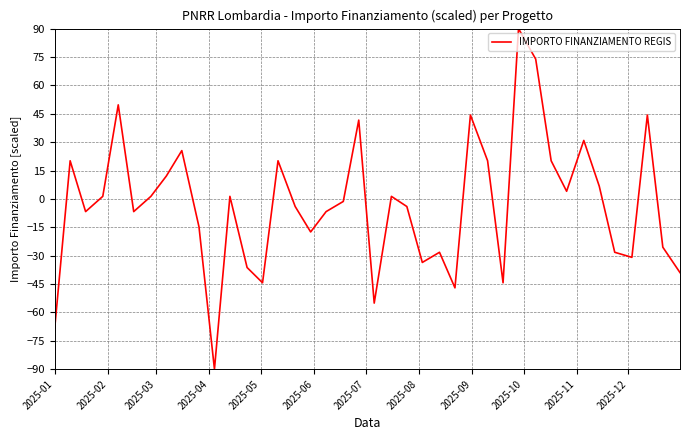

Reading left to right, what are all the values shown in this chart?

-68.5	20.1	-6.7	1.3	49.7	-6.7	1.3	12.1	25.5	-14.8	-90.0	1.3	-36.3	-44.3	20.1	-4.0	-17.5	-6.7	-1.3	41.6	-55.1	1.3	-4.0	-33.6	-28.2	-47.0	44.3	20.1	-44.3	90.0	73.9	20.1	4.0	30.9	6.7	-28.2	-30.9	44.3	-25.5	-39.0